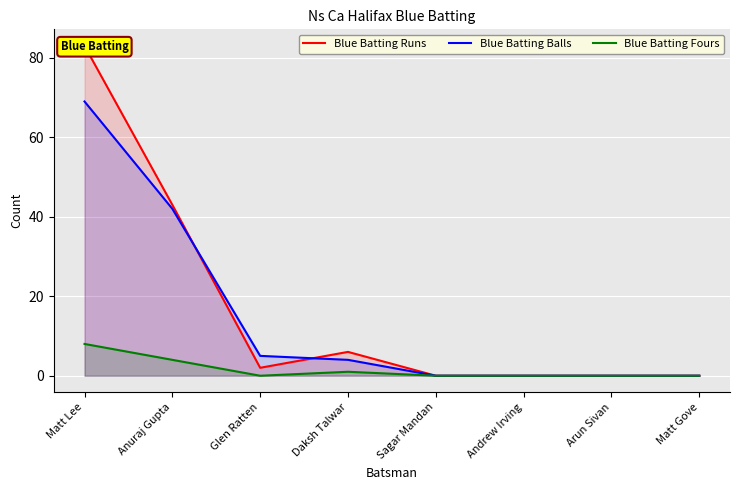

Where is Blue Batting Fours nearest to the value 4?

Anuraj Gupta